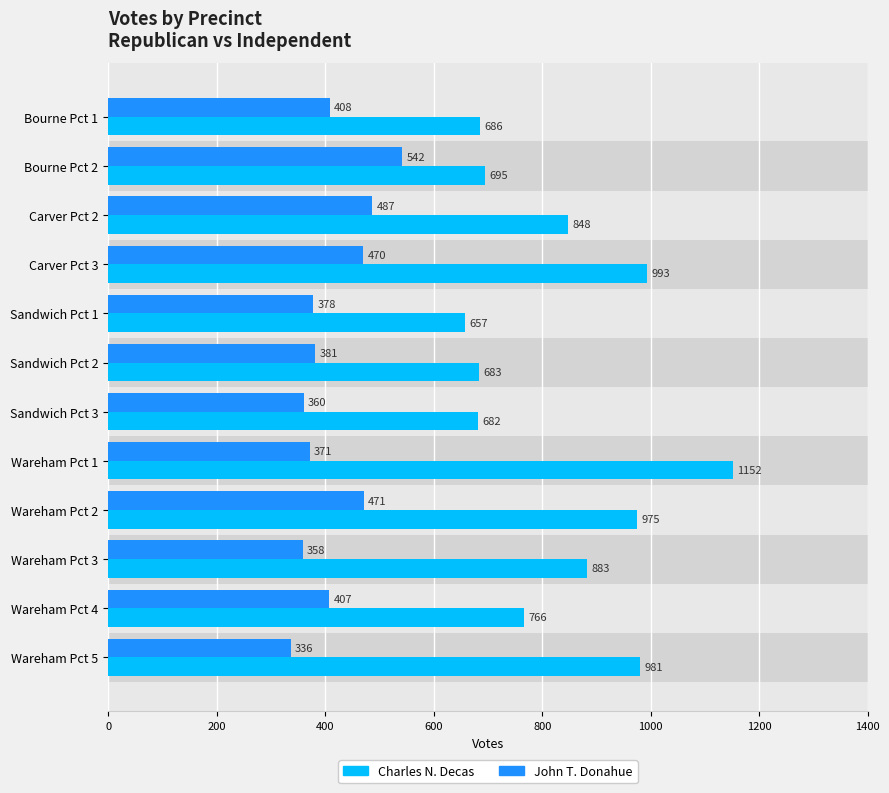

What is the sum of all Charles N. Decas values?

10001